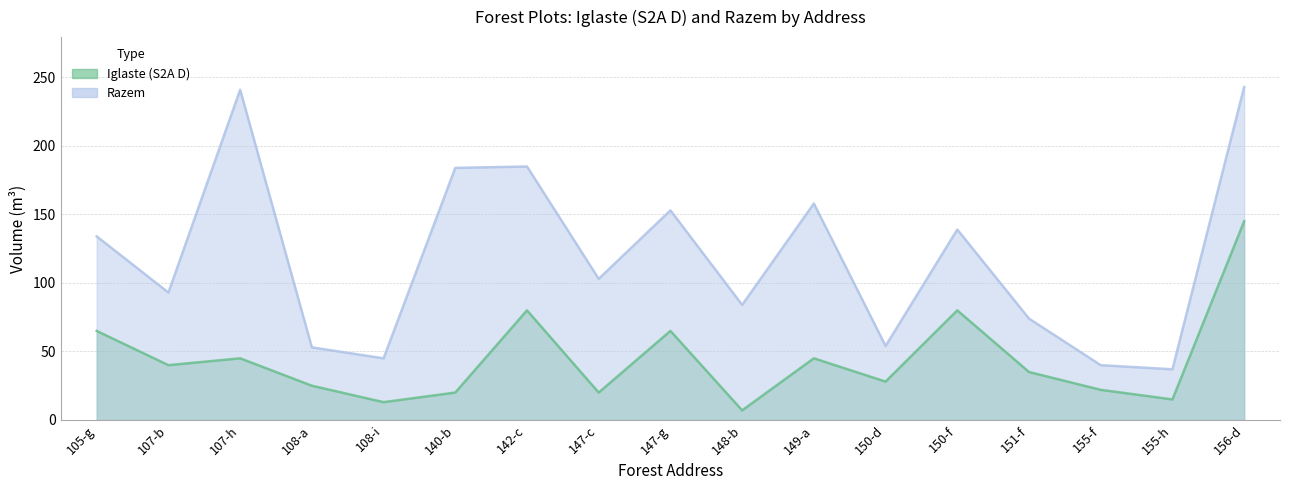

What is the label of the 17th point from the right?

105-g